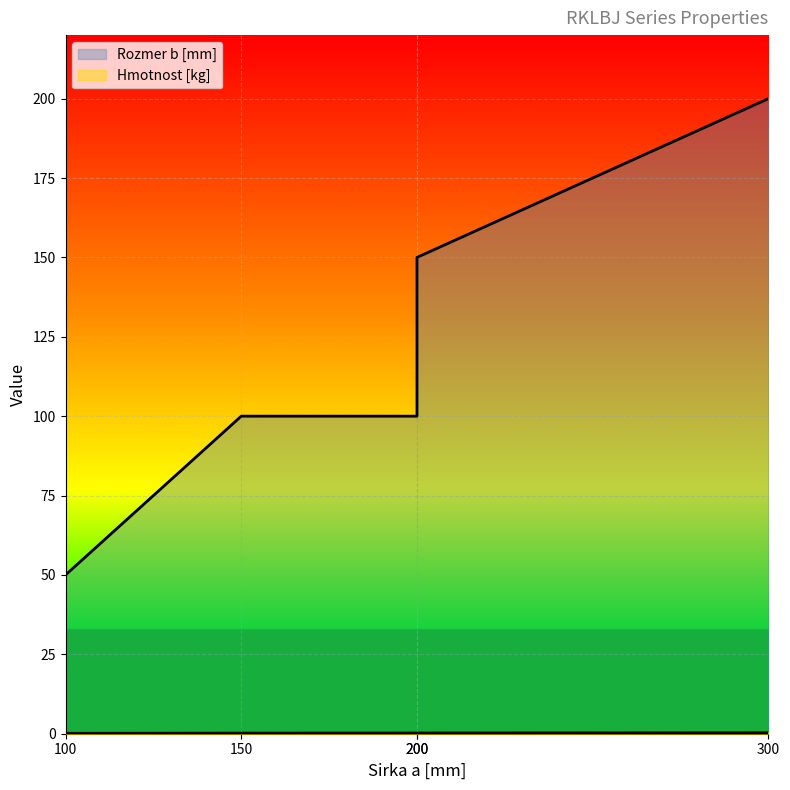

Count the Hmotnost [kg] values in the range 0 to 1.

5